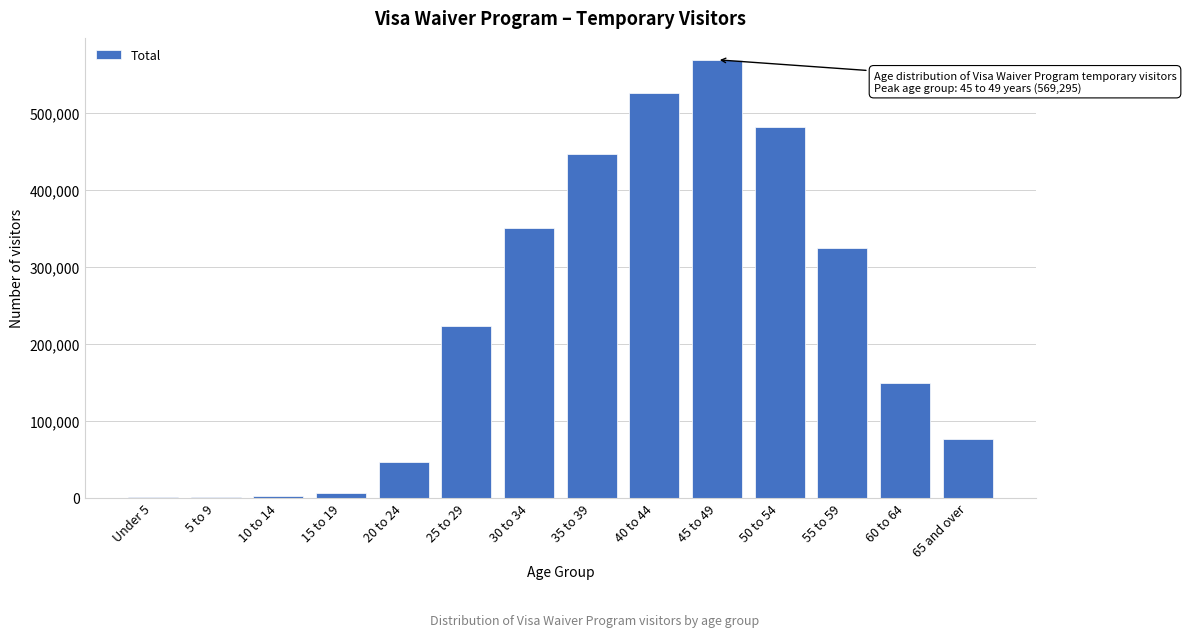

Where is the data nearest to the value 285075?

55 to 59